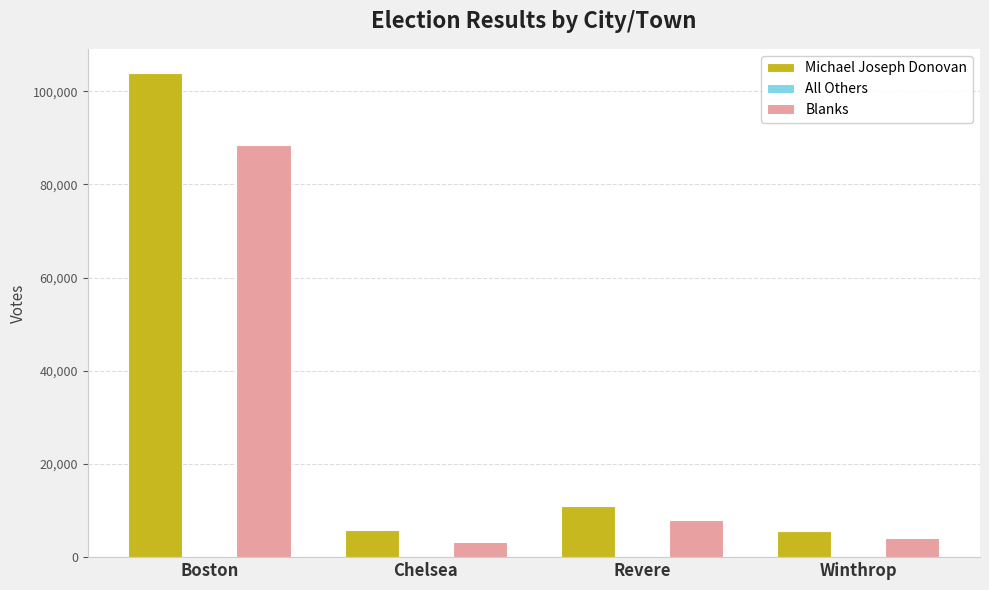

What is the sum of all Blanks values?

103760